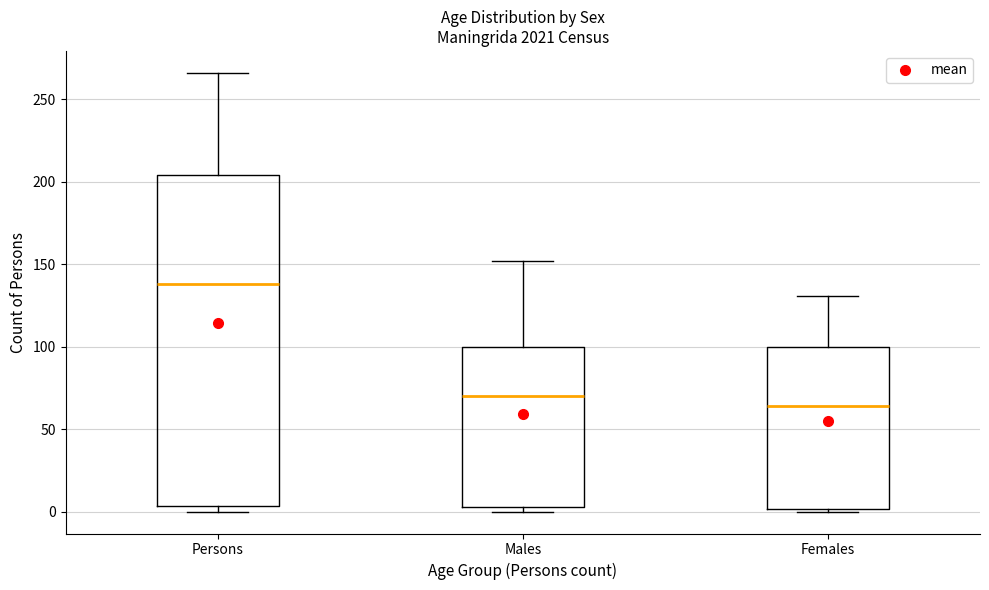

Which box is the tallest, from its lower edge to its upper edge?

Persons